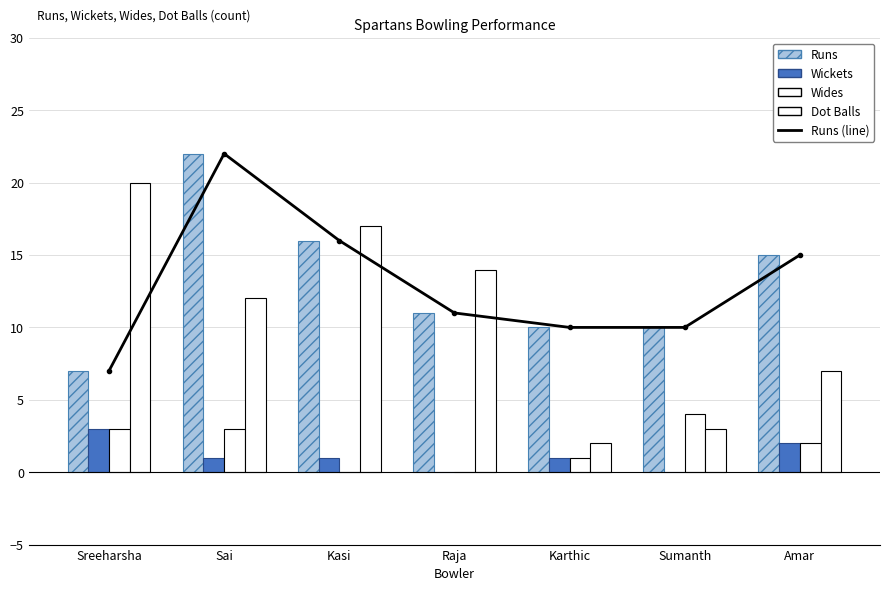

Is the value of Runs (line) at Raja greater than the value of Wides at Sreeharsha?

Yes